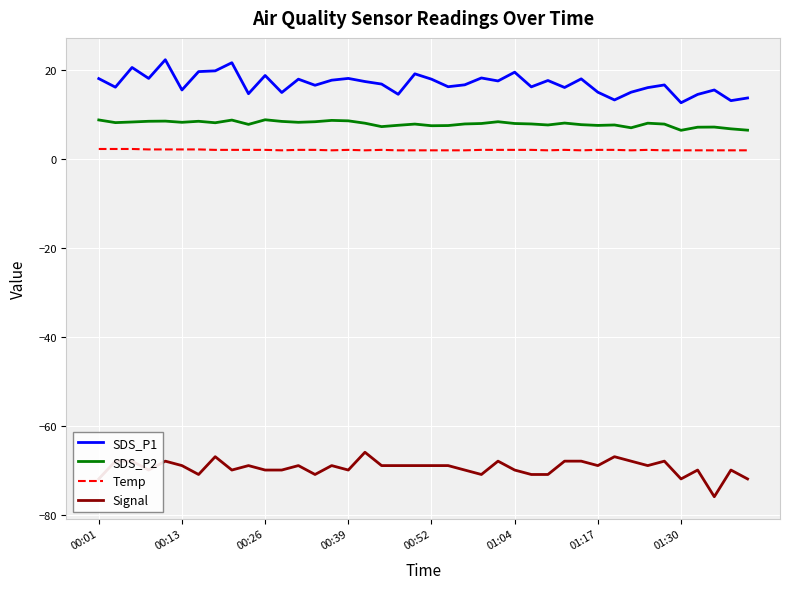

What is the highest value of the Temp series?

2.2